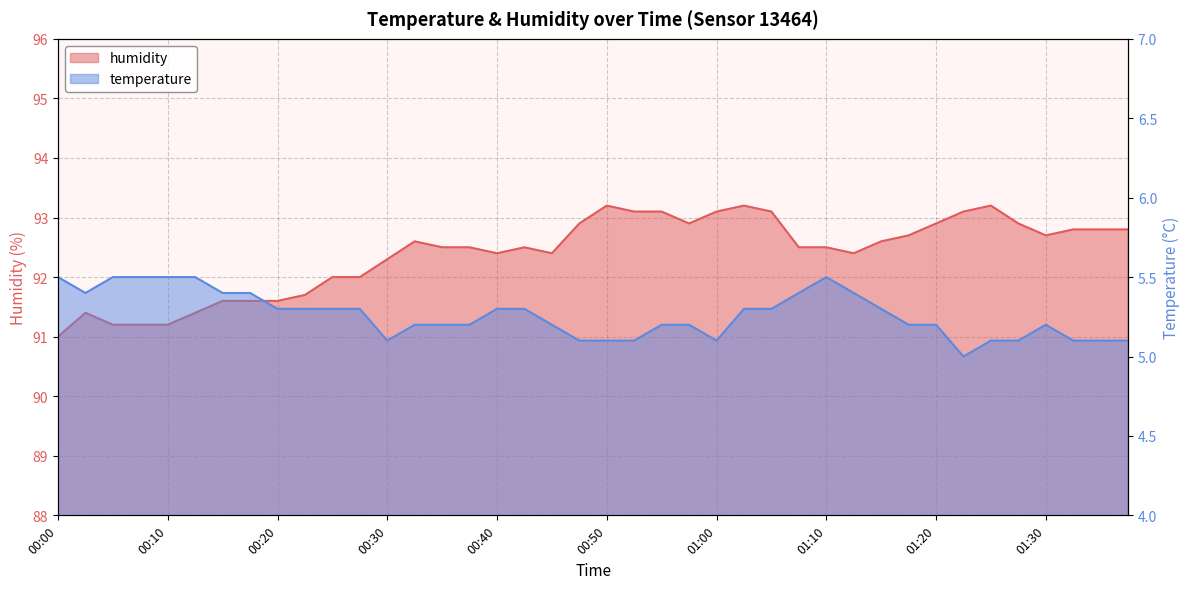

Rank the series by their average value, from lowest to highest.

temperature, humidity